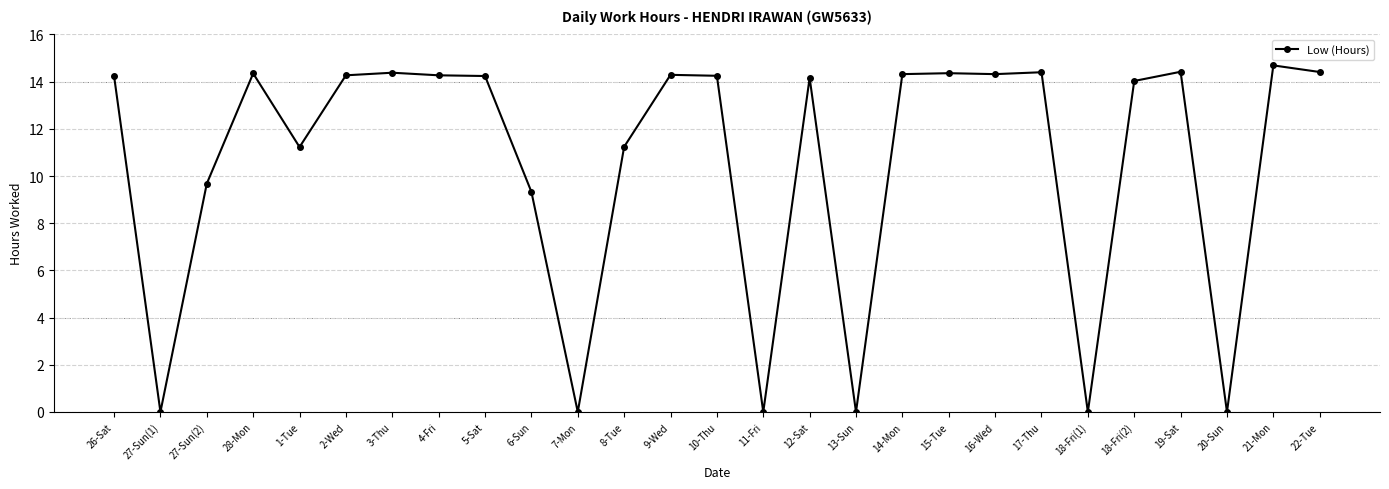

How many distinct data groups are displayed?

1